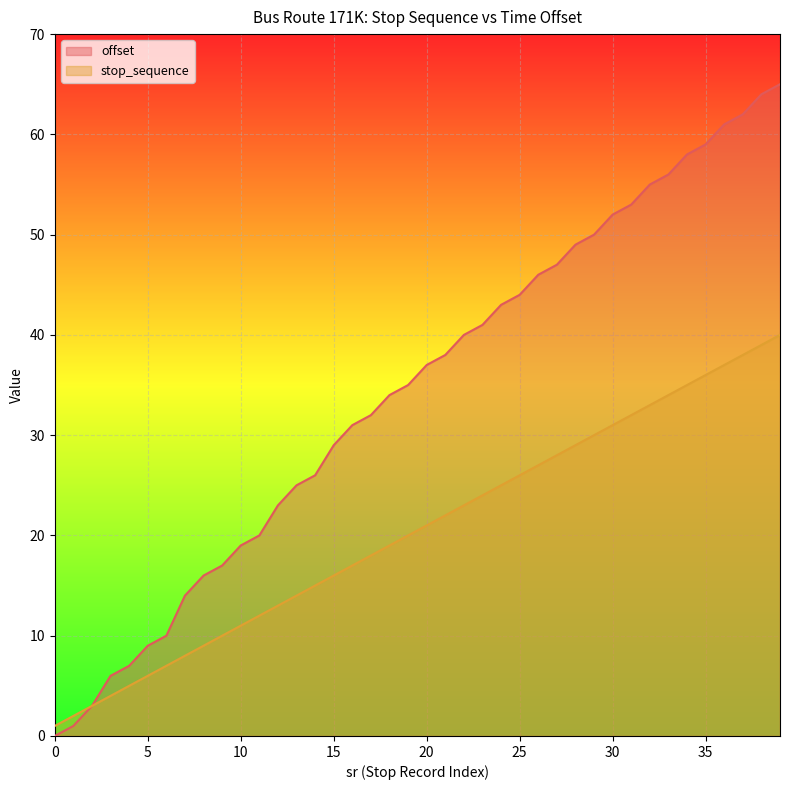

What is the total value across all series at 24?

68